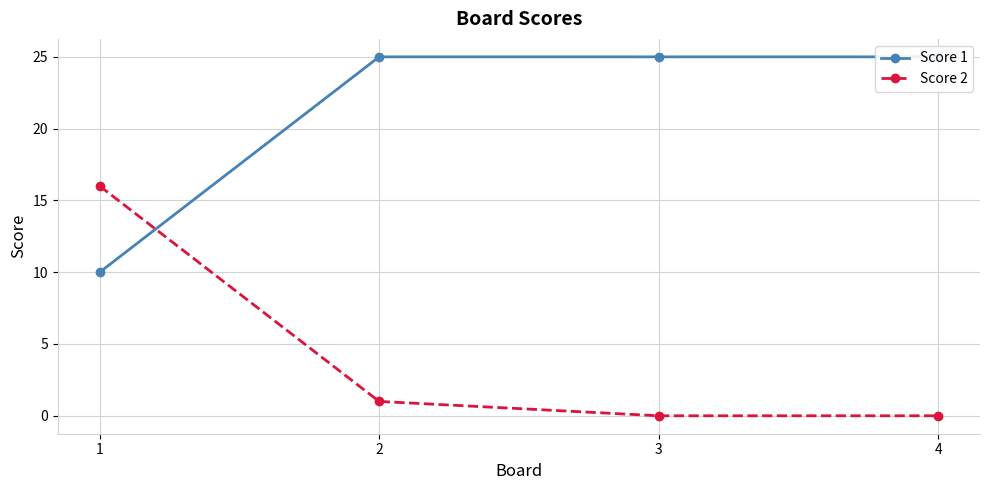

What is the highest value of the Score 2 series?

16